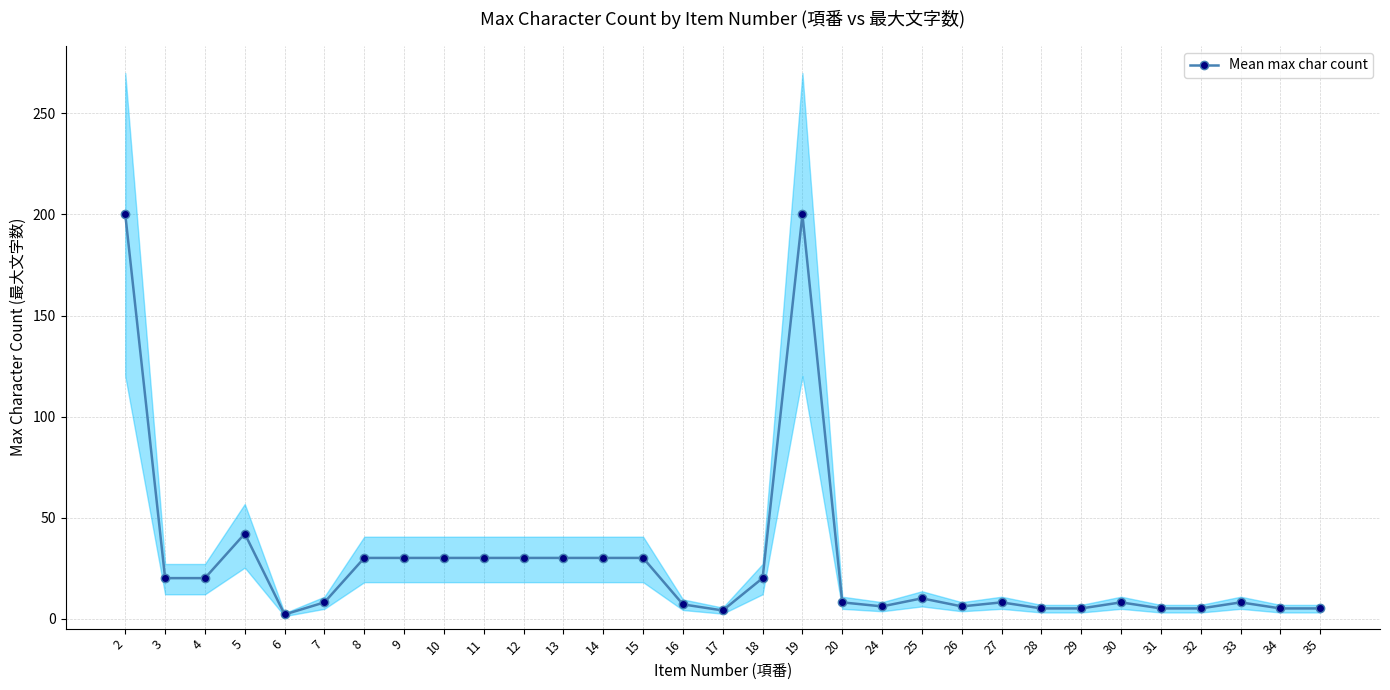

Which category has the lowest value across all series?

6